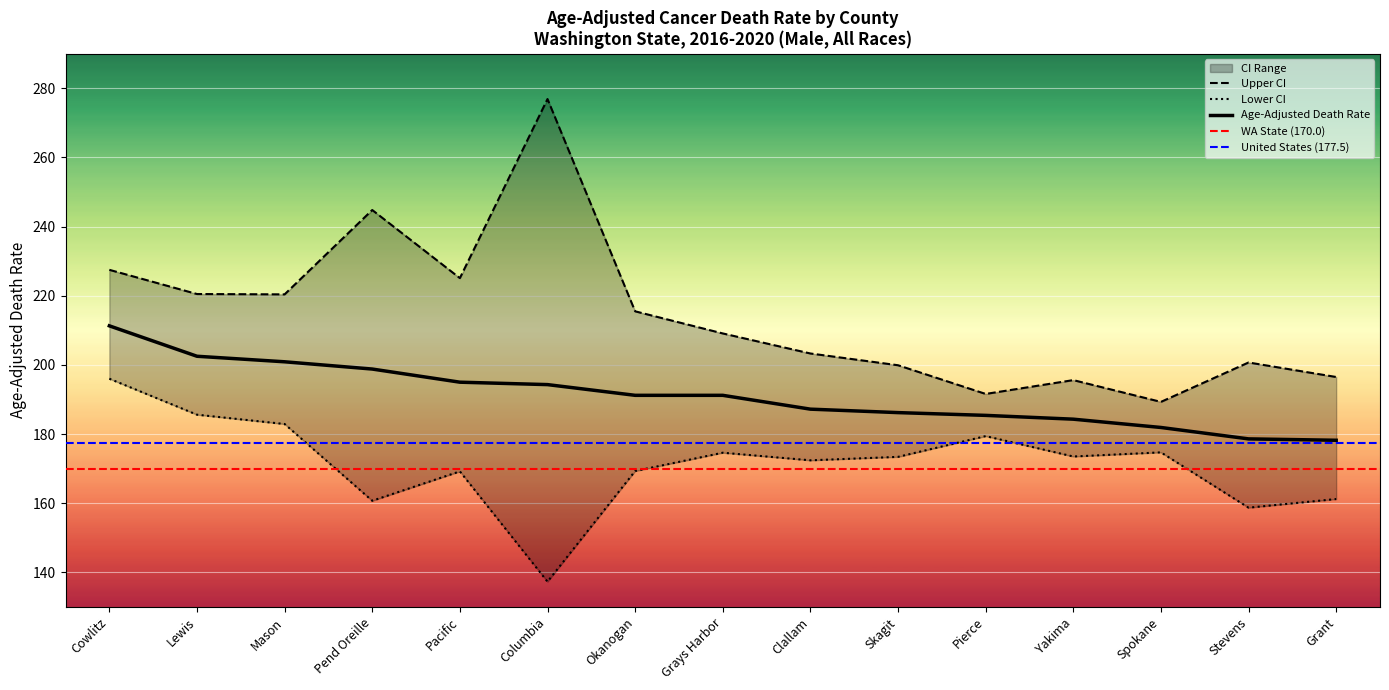

Reading right to left, transcribe all the data shown in this chart.

Age-Adjusted Death Rate: 178.2	178.6	181.9	184.3	185.4	186.2	187.2	191.2	191.2	194.3	195.0	198.8	200.9	202.5	211.3
Lower CI: 161.2	158.7	174.7	173.5	179.4	173.4	172.4	174.6	169.3	137.3	169.2	160.7	182.9	185.6	196.0
Upper CI: 196.5	200.7	189.3	195.6	191.6	199.9	203.3	209.1	215.5	276.9	225.1	244.8	220.4	220.5	227.5